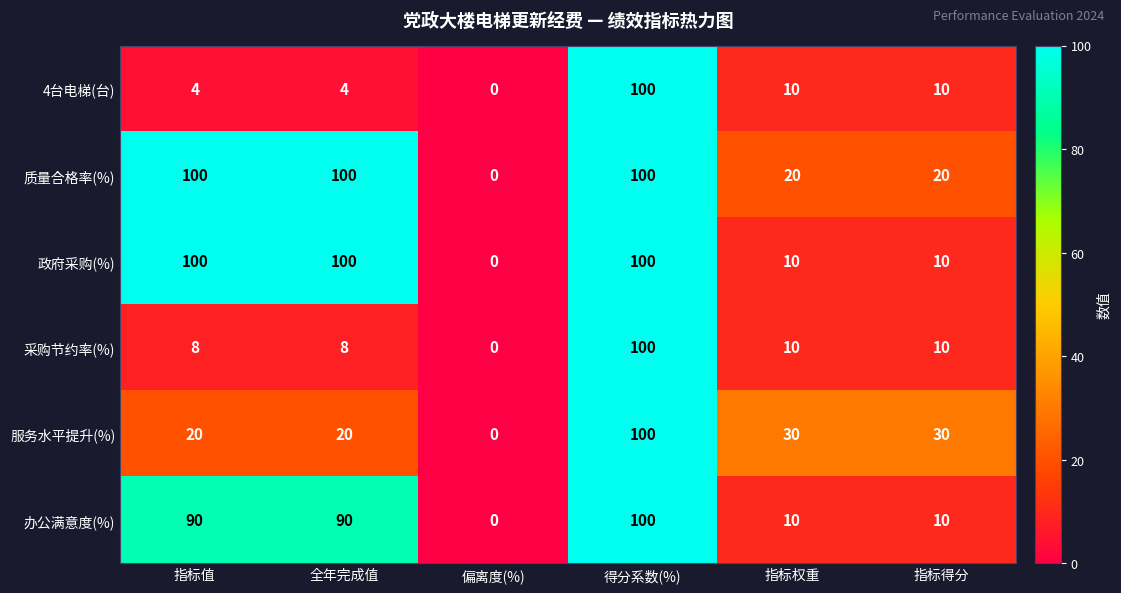

Count the number of categories in the chart.

6